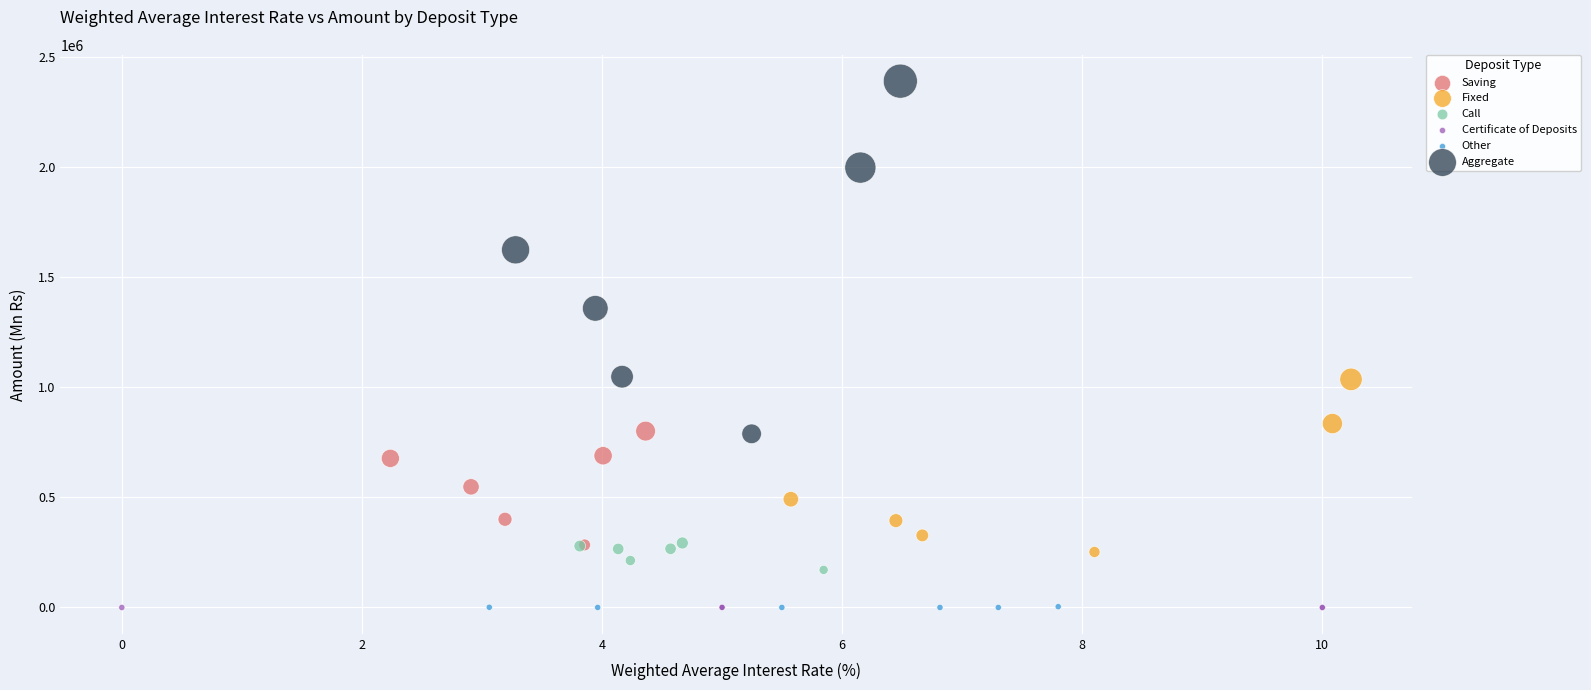

Which series contains the highest Y value?

Aggregate